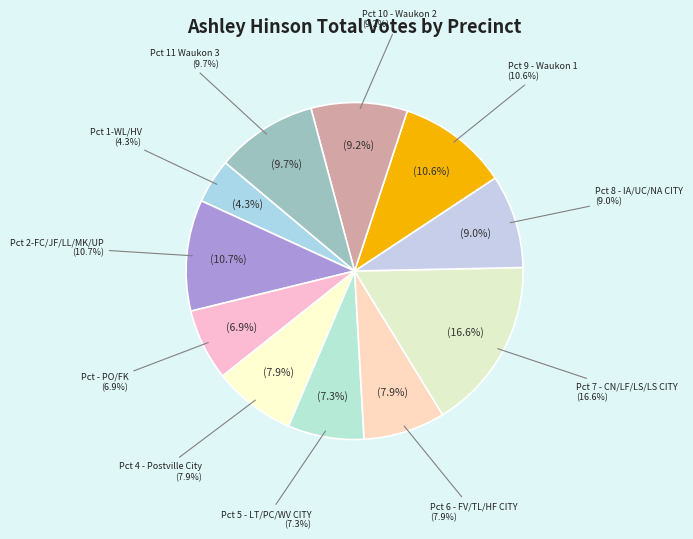

To the nearest percent, what is the difference between the largest and smallest slice percentages?

12%